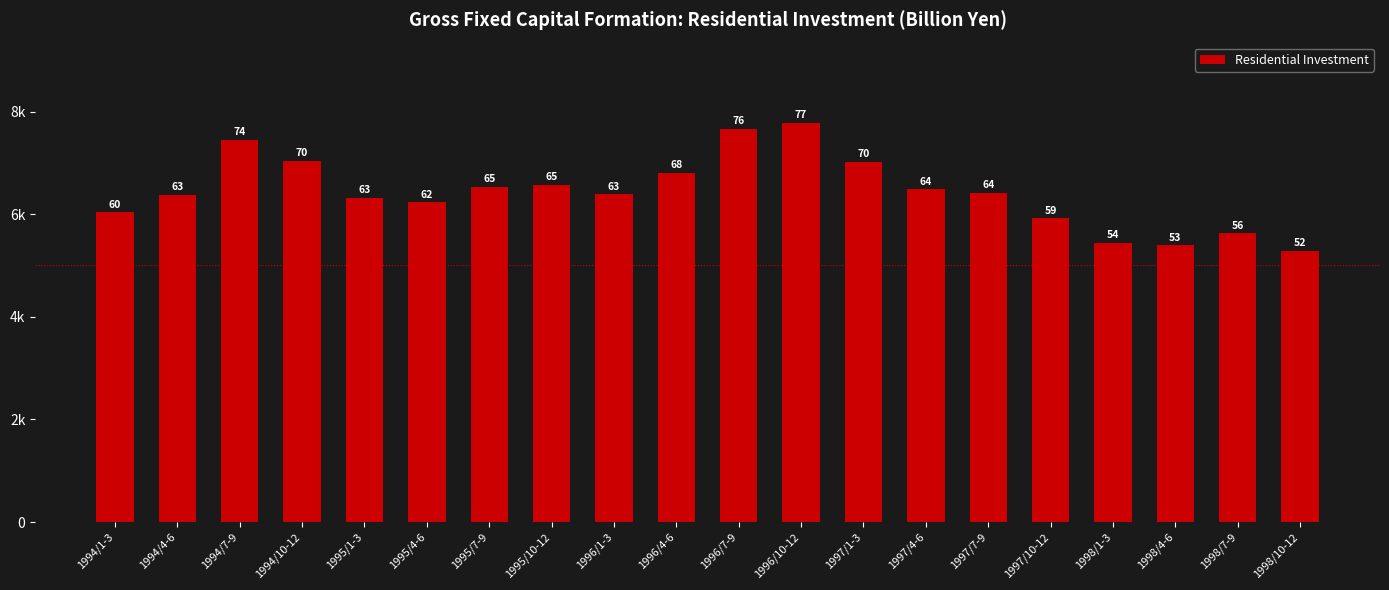

Reading right to left, list all the values displayed in this chart.

1998/10-12=5287.3	1998/7-9=5629.7	1998/4-6=5396.4	1998/1-3=5447.0	1997/10-12=5927.8	1997/7-9=6416.9	1997/4-6=6494.0	1997/1-3=7023.5	1996/10-12=7792.6	1996/7-9=7674.3	1996/4-6=6815.5	1996/1-3=6392.3	1995/10-12=6576.4	1995/7-9=6534.9	1995/4-6=6238.3	1995/1-3=6325.2	1994/10-12=7043.3	1994/7-9=7459.1	1994/4-6=6379.8	1994/1-3=6043.4